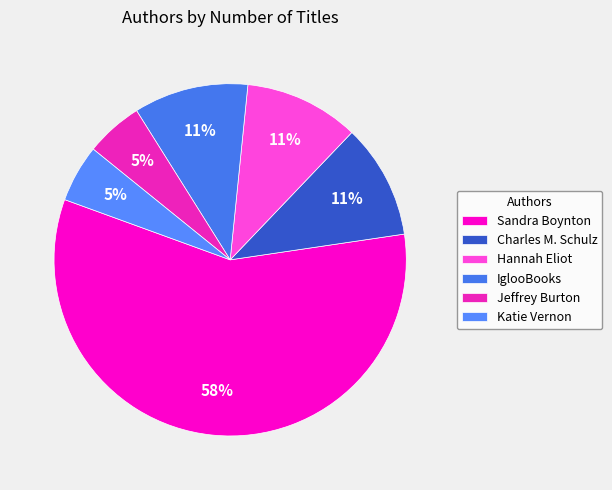

Count the number of slices in the pie.

6